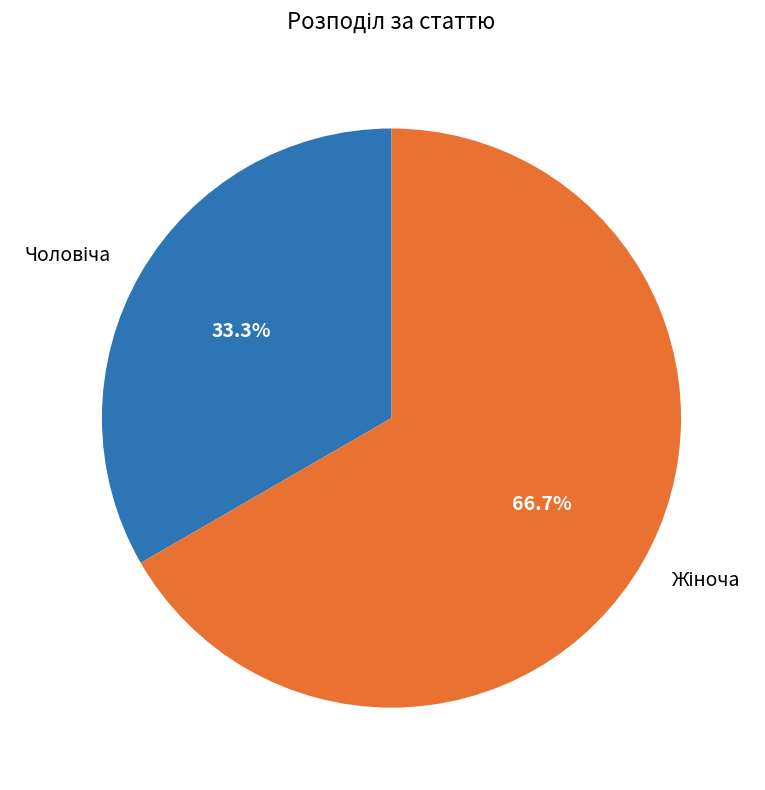

Is there any slice that represents more than half of the pie?

Yes